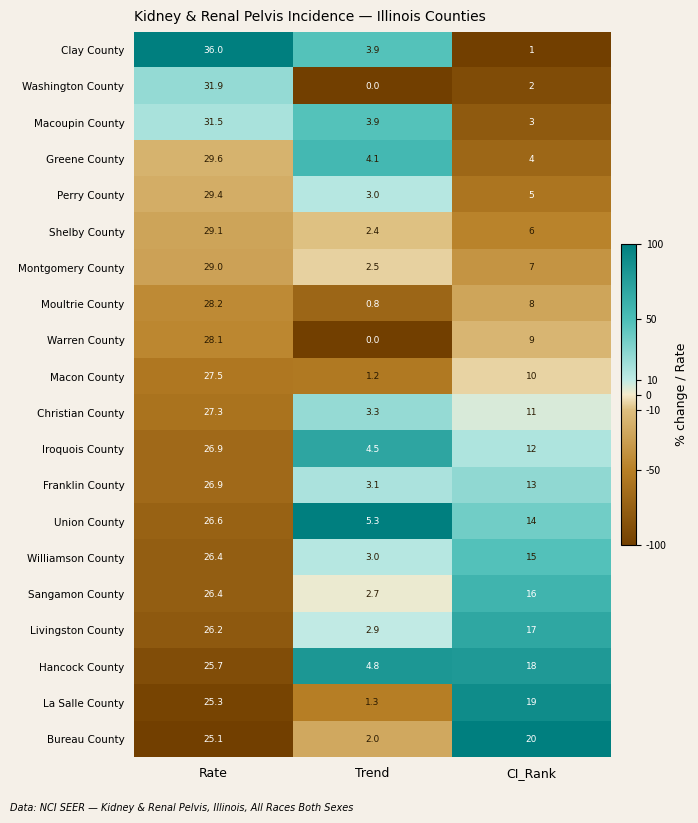

Which series has the largest total across all categories?

Hancock County